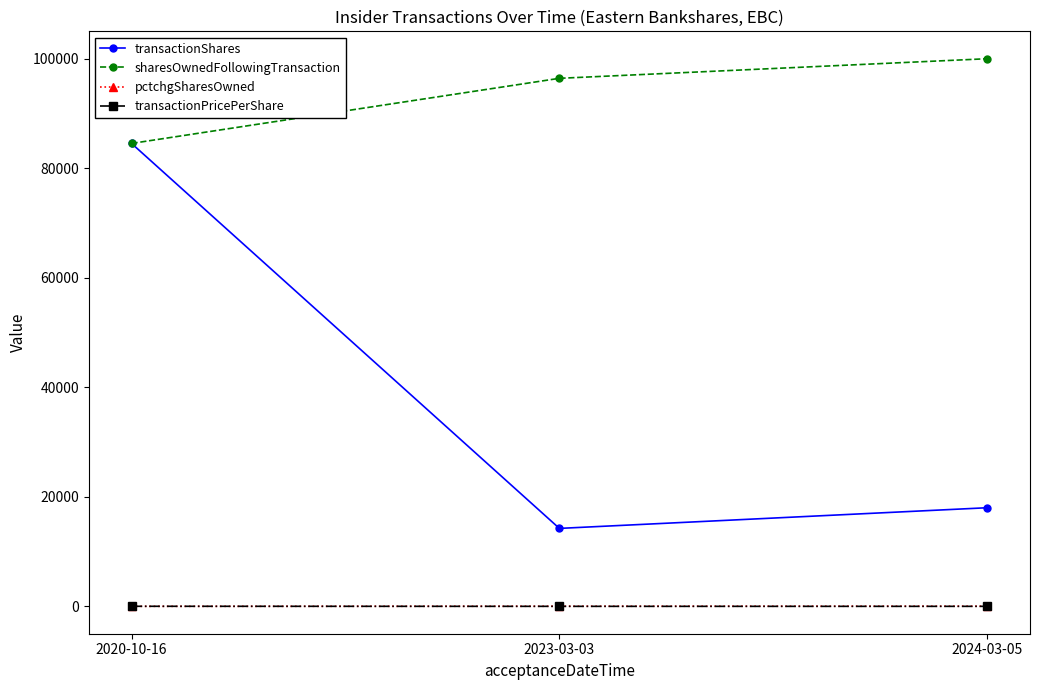

Does the chart have visible grid lines?

No